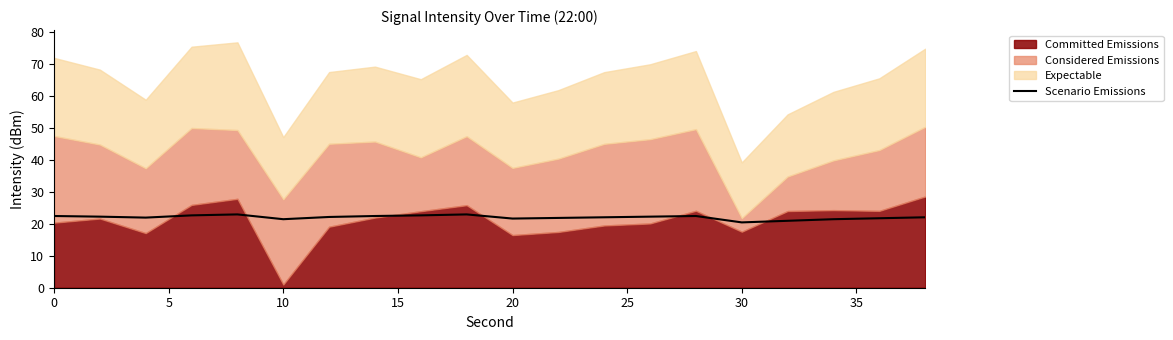

What is the highest value of the Scenario Emissions series?

23.0